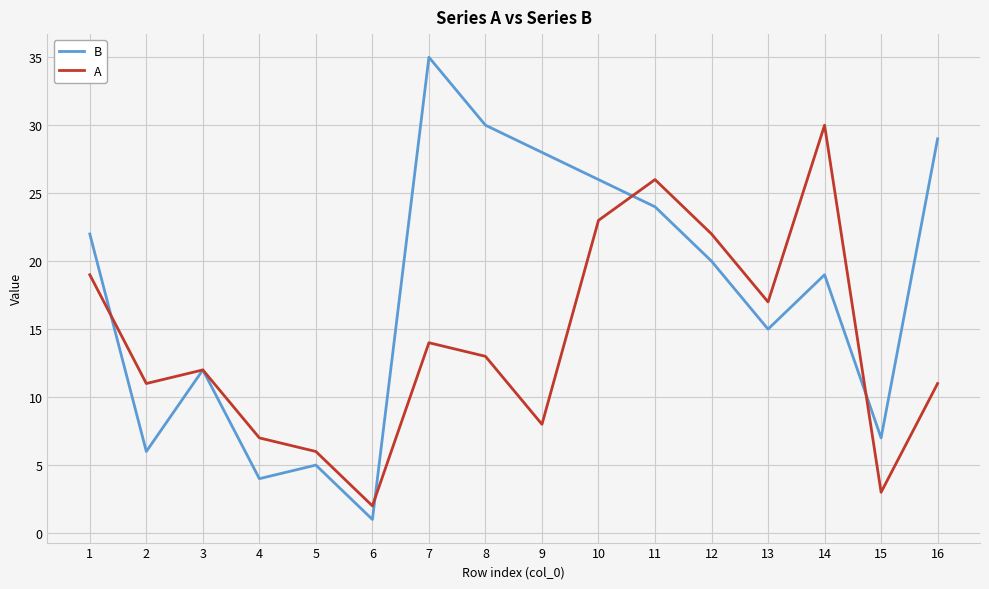

Is it true that B equals 14 at 1?

False